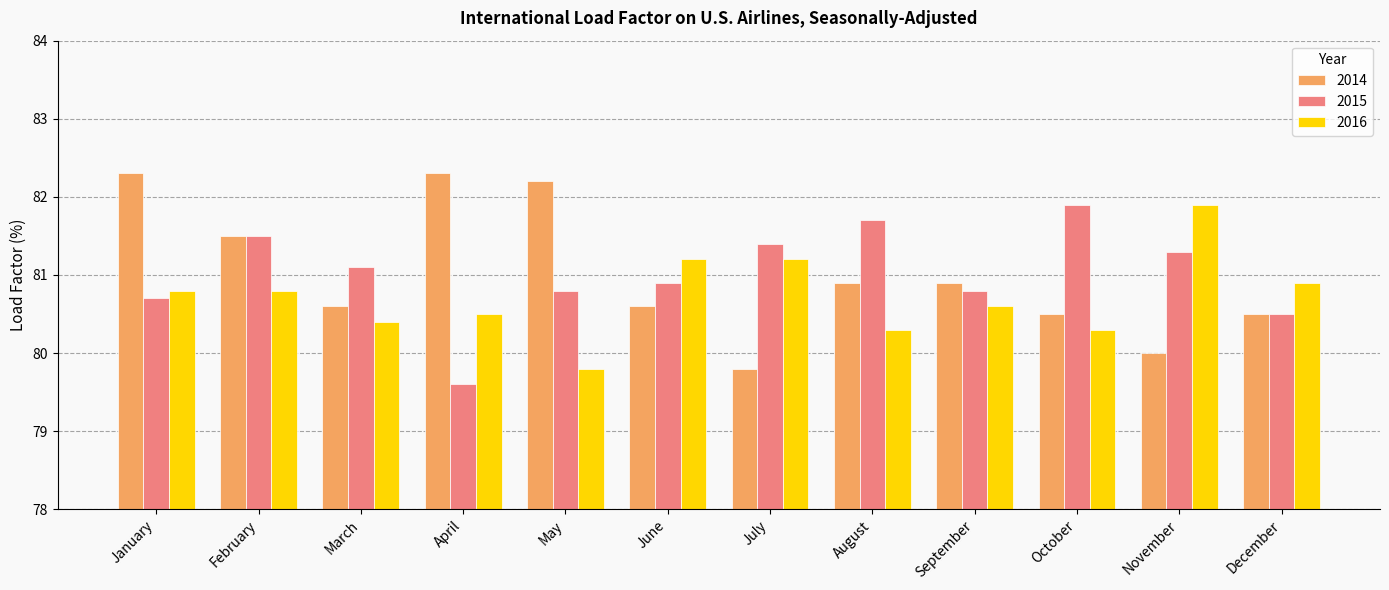

What is the total value across all series at May?

242.8